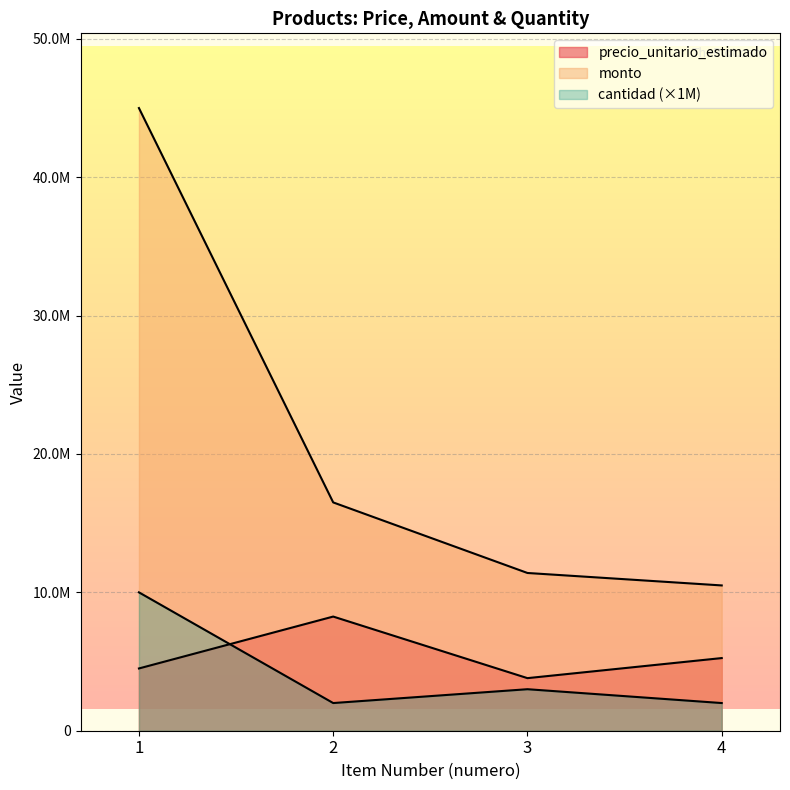

True or false: cantidad and precio_unitario_estimado cross at least once.

True